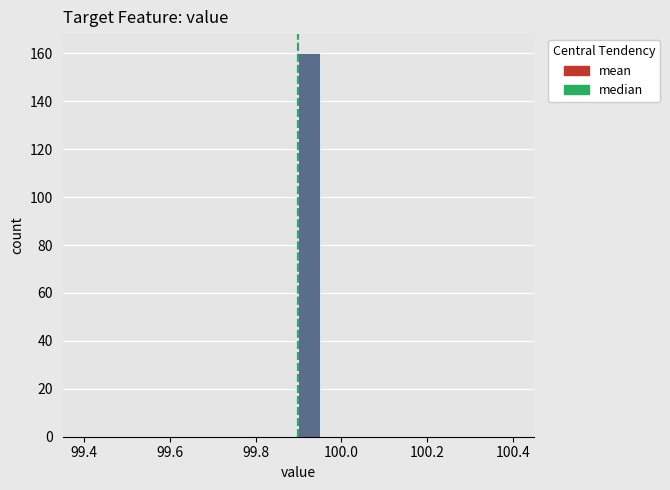

Around what value on the x-axis is the tallest bar? Give the approximate position of its centre, as read against the axis.

99.92